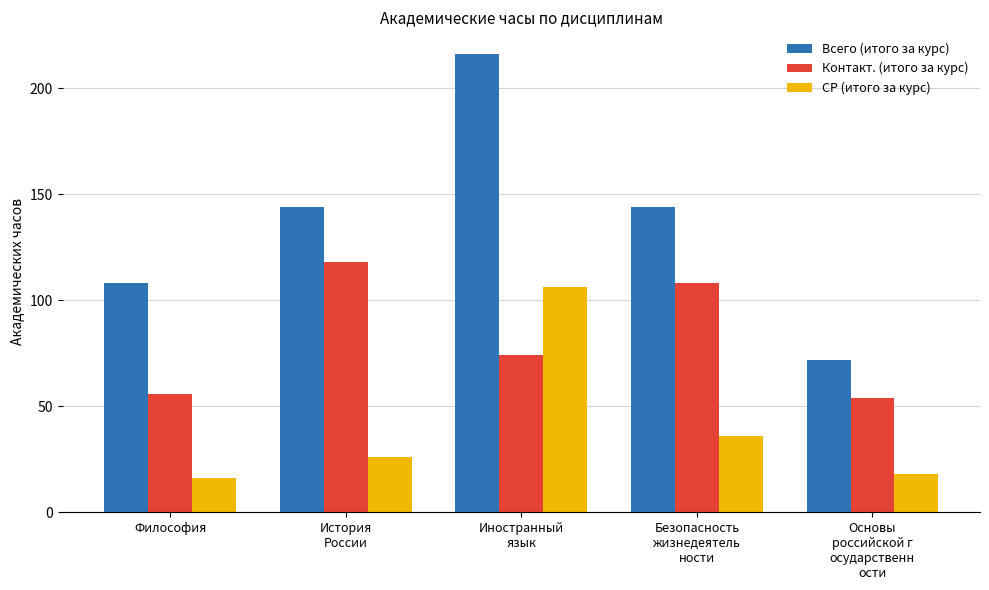

Which series has the largest range (max minus min)?

Всего (итого за курс)